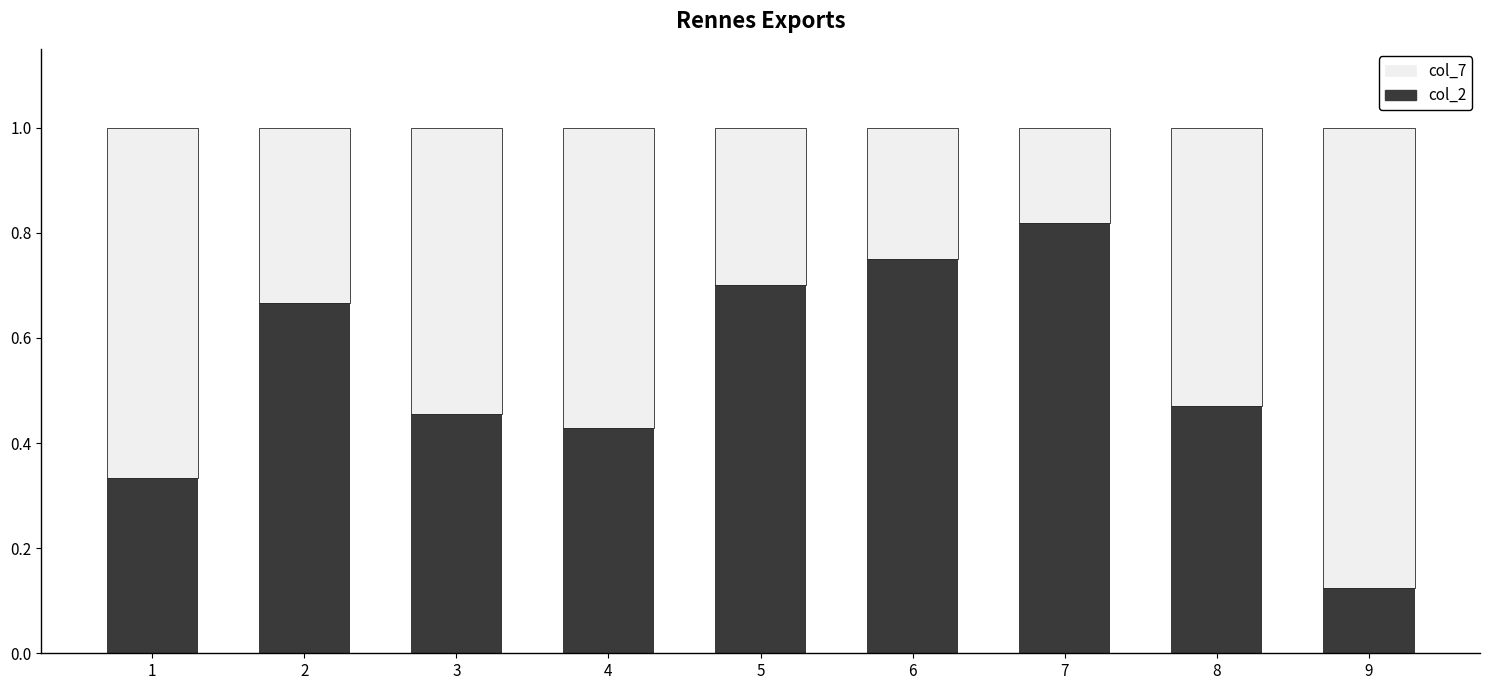

Where is col_2 nearest to the value 0?

9